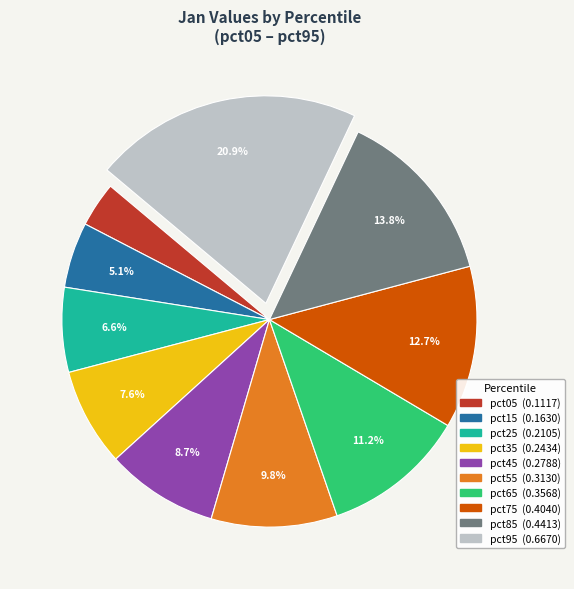

Is pct15 the majority of the pie?

No